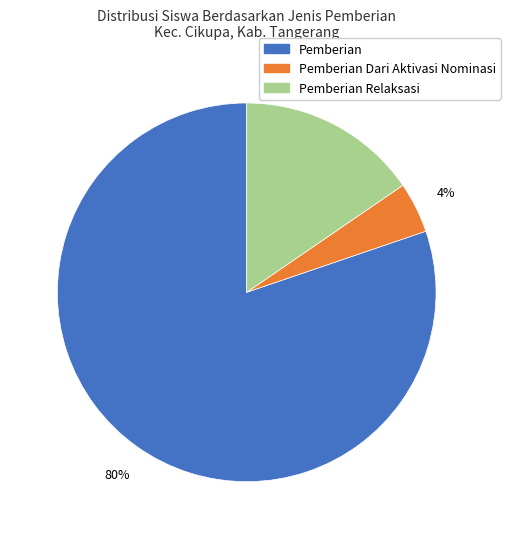

Which category has the smallest portion of the pie?

Pemberian Dari Aktivasi Nominasi